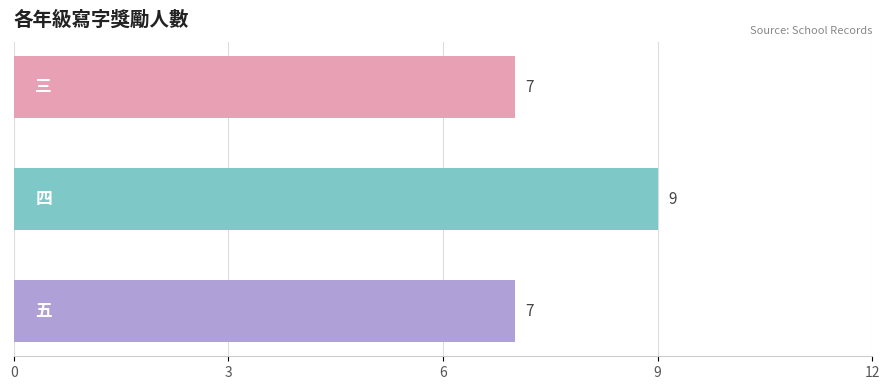

Reading bottom to top, what are all the values shown in this chart?

7	9	7